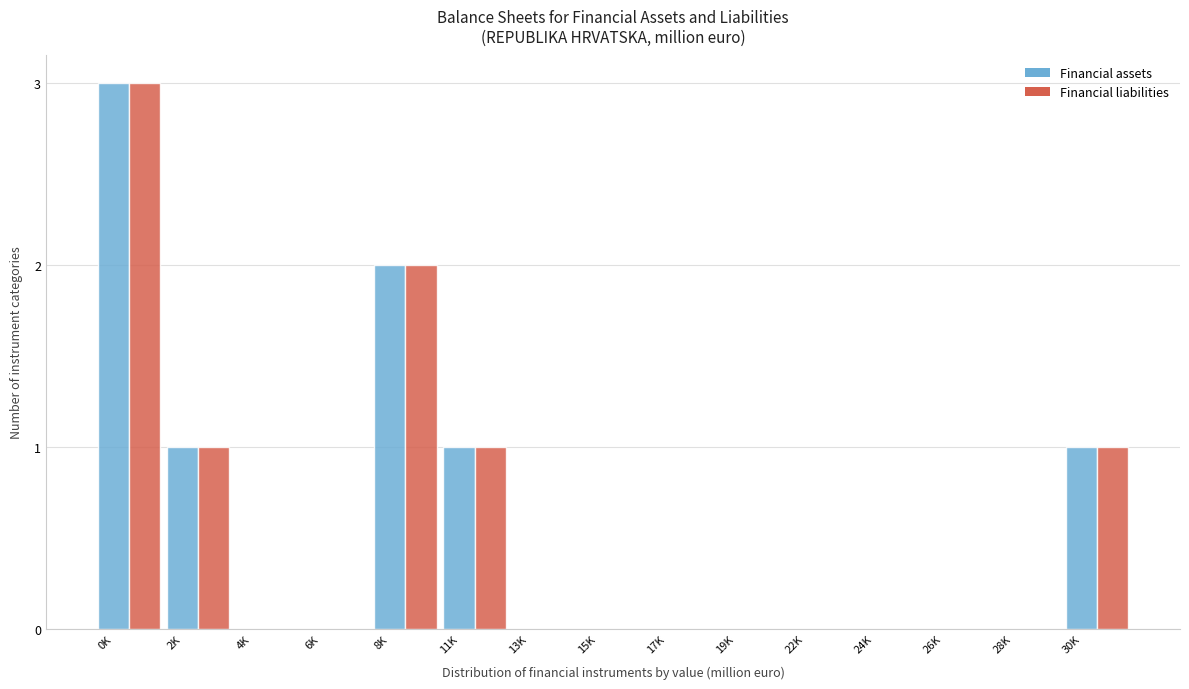

At which category is the sum across all series the highest?

0K